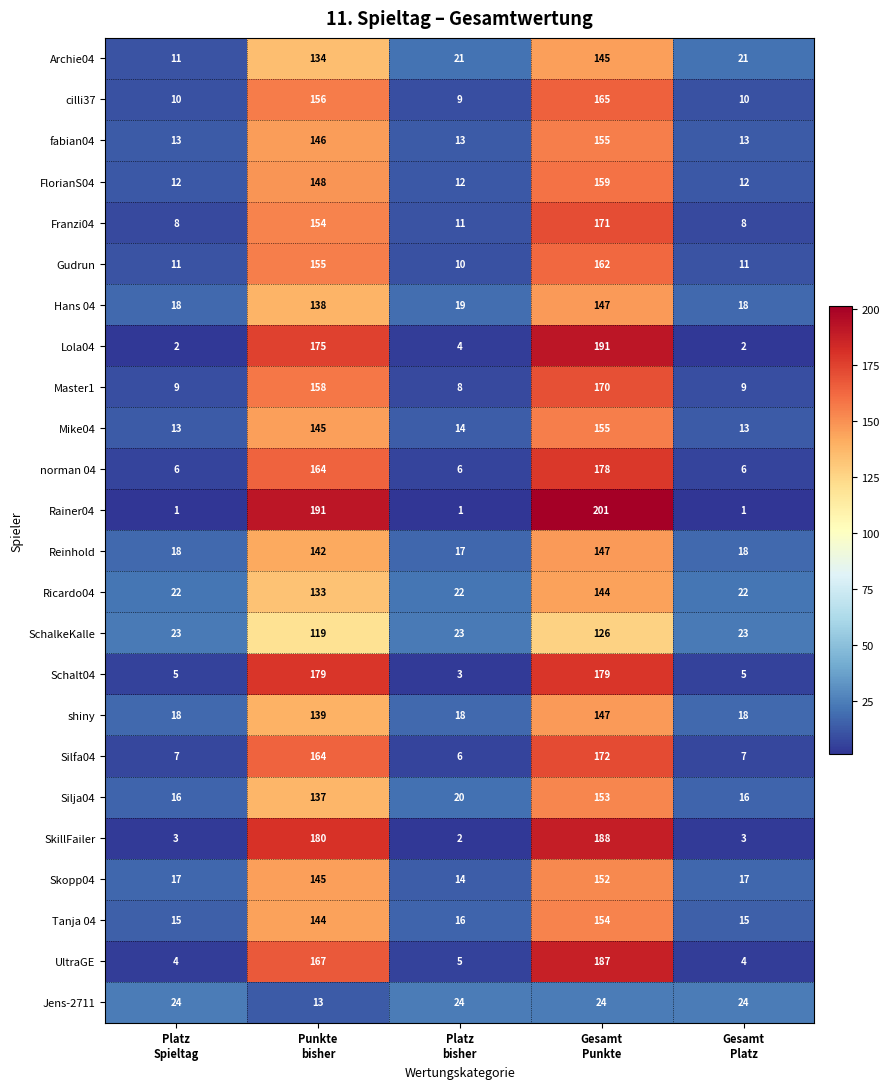

What is the maximum value for Master1?

170